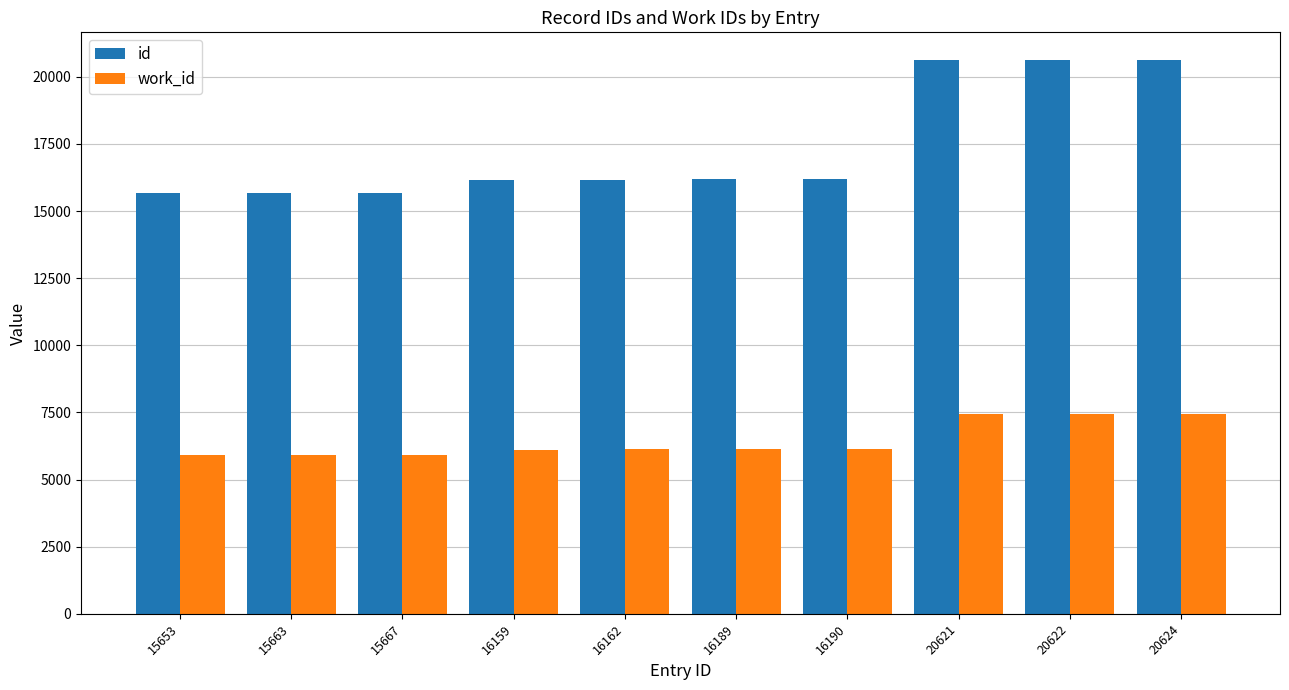

What is the total value across all series at 16190?

22327